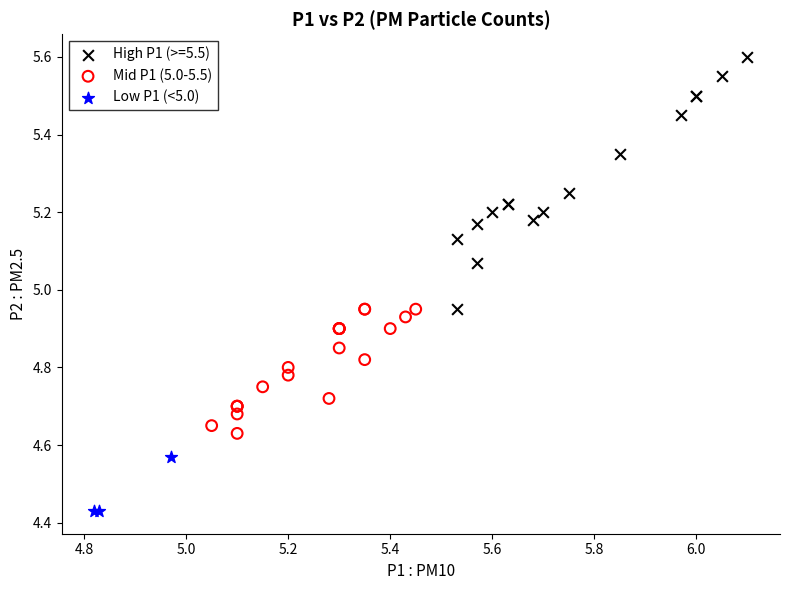

Which series reaches the minimum Y coordinate?

Low P1 (<5.0)